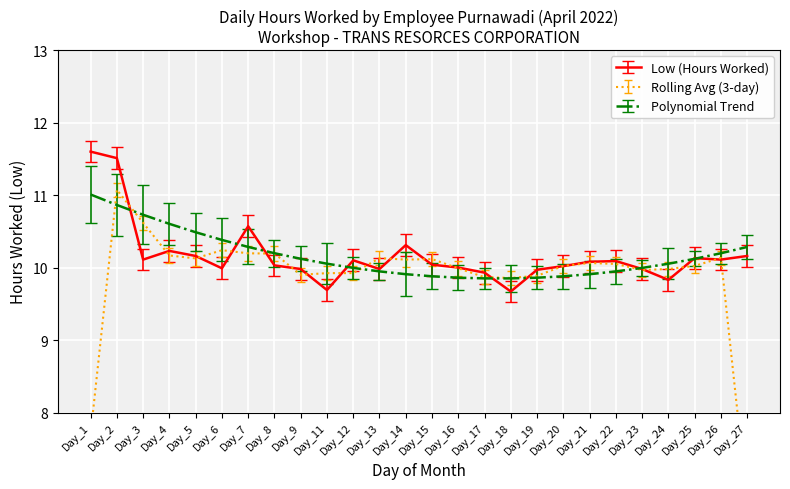

Which label corresponds to the smallest value in the chart?

18